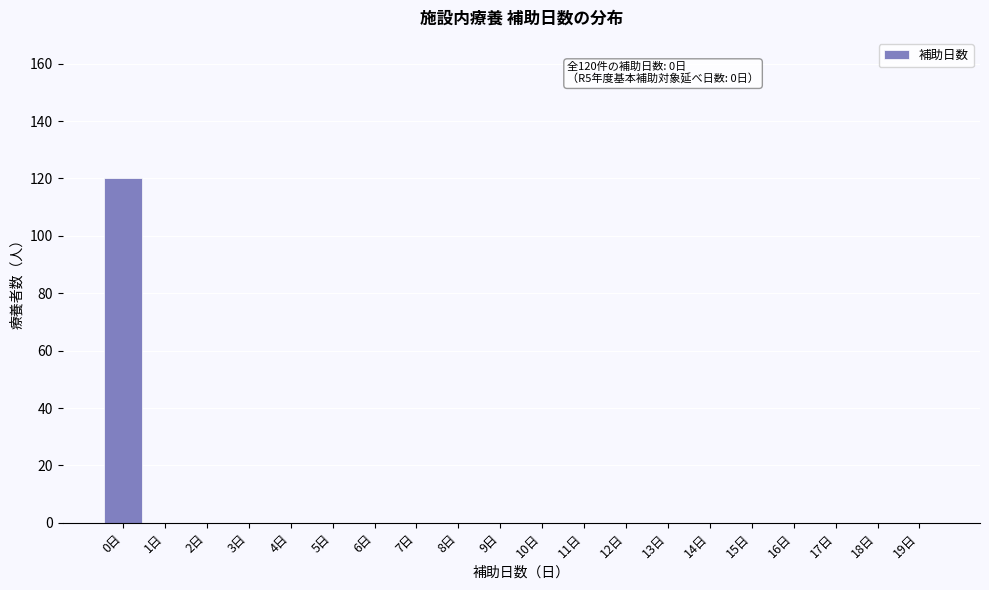

Reading left to right, extract all data points from this chart.

0日=120	1日=0	2日=0	3日=0	4日=0	5日=0	6日=0	7日=0	8日=0	9日=0	10日=0	11日=0	12日=0	13日=0	14日=0	15日=0	16日=0	17日=0	18日=0	19日=0